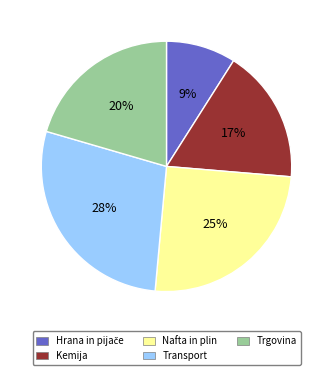

True or false: Kemija accounts for 17% of the total.

True